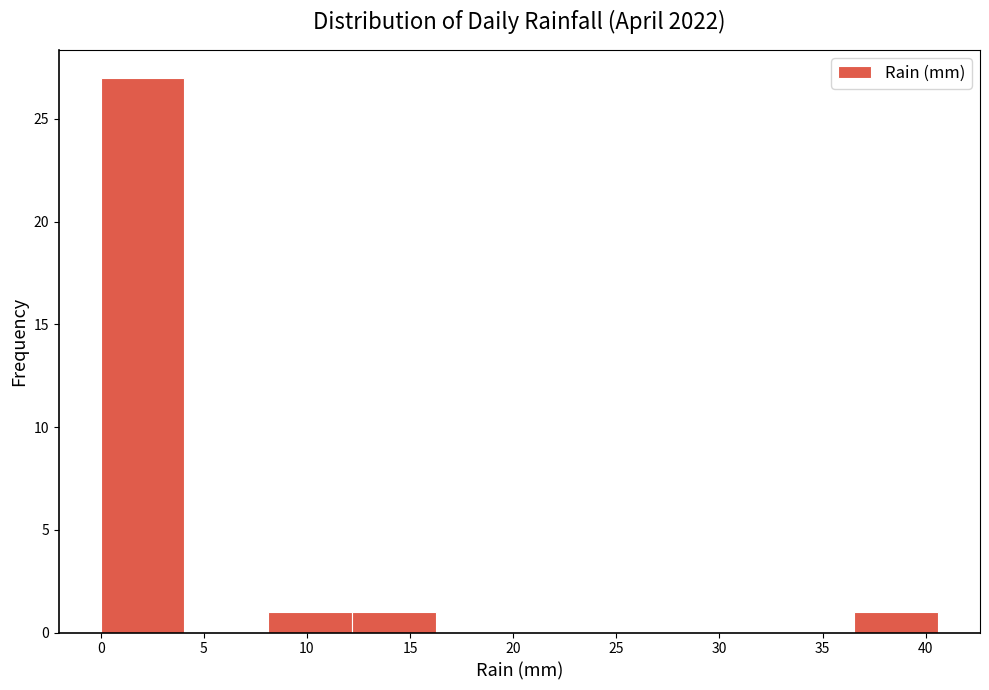

Reading left to right, transcribe this chart: for each bar, give the range it covers on the x-axis and its height. Neither the bar edges nor the heights are printed on the chart, so give them approximately, as read against the axes.

0.0 to 4.0: 27
4.0 to 8.0: 0
8.0 to 12.0: 1
12.0 to 16.0: 1
16.0 to 20.5: 0
20.5 to 24.5: 0
24.5 to 28.5: 0
28.5 to 32.5: 0
32.5 to 36.5: 0
36.5 to 40.5: 1